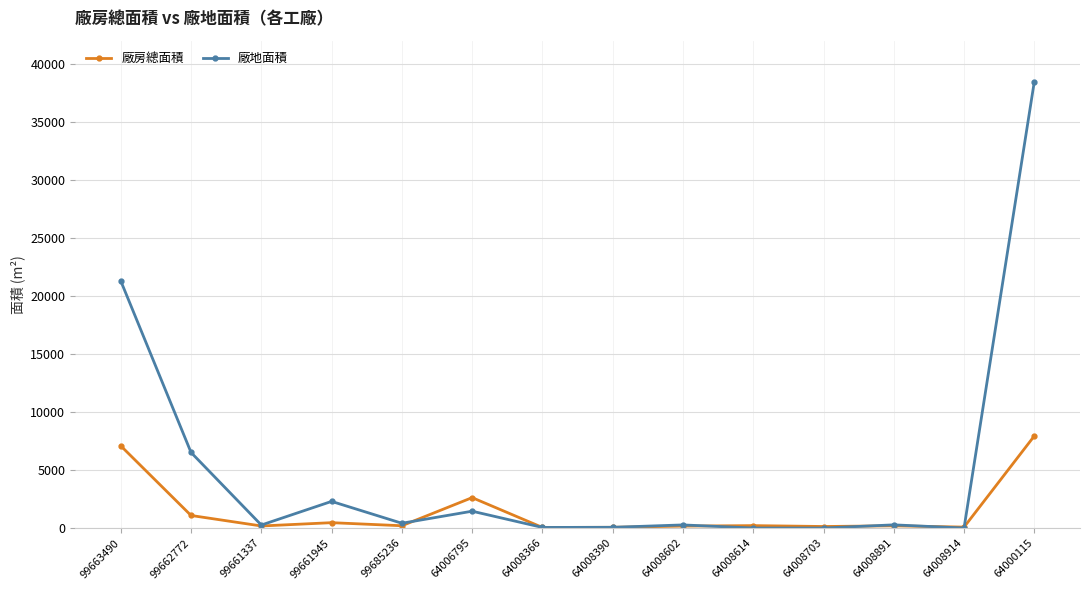

Does the chart have visible grid lines?

Yes